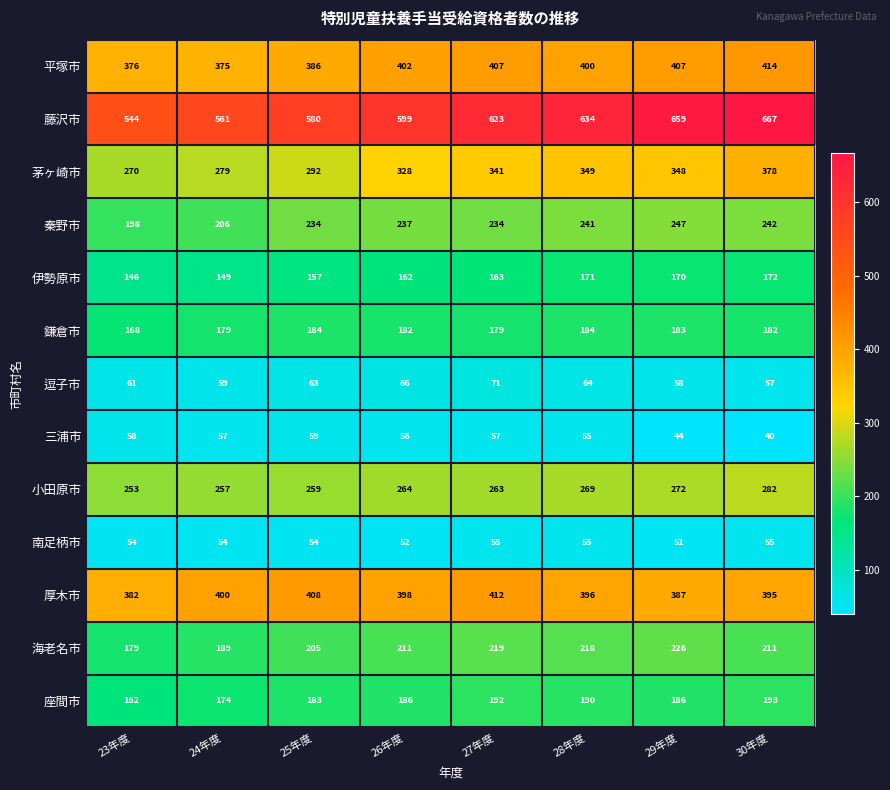

How many data points does each series have?

8